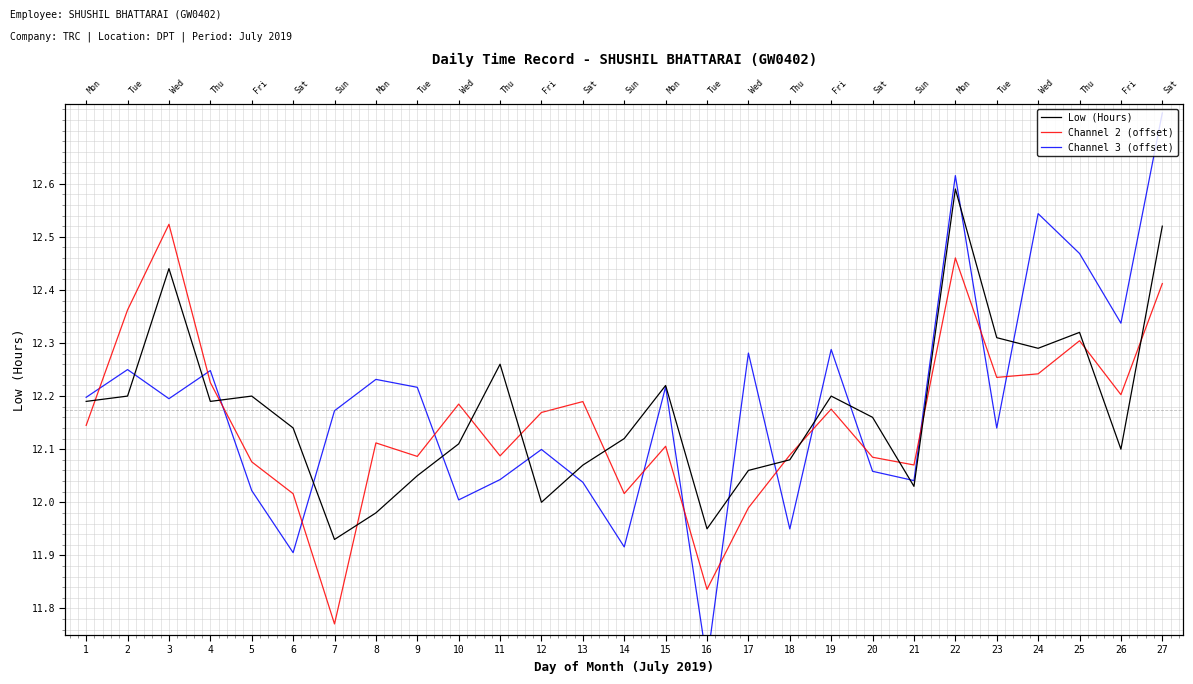

How many data points in Channel 2 (offset) are less than 12?

3